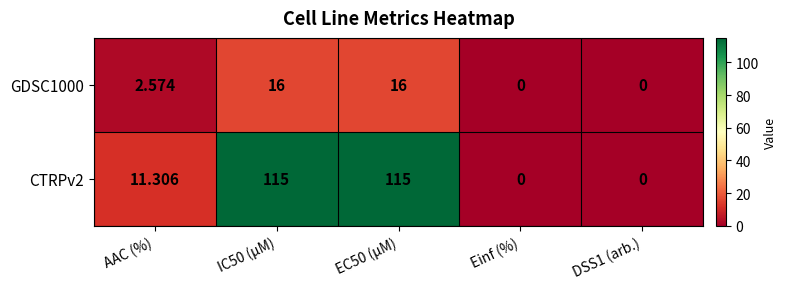

Where is GDSC1000 nearest to the value 8?

AAC (%)